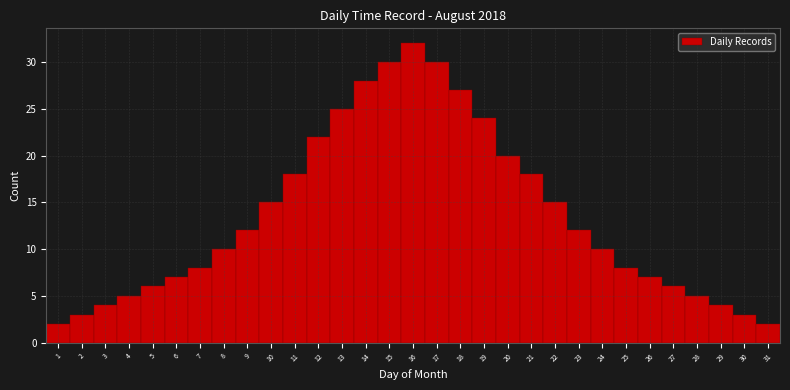

Reading left to right, transcribe this chart: for each bar, give the range it covers on the x-axis and its height. The values are not printed on the chart, so give them approximately, as read against the axis.

0.5 to 1.5: 2
1.5 to 2.5: 3
2.5 to 3.5: 4
3.5 to 4.5: 5
4.5 to 5.5: 6
5.5 to 6.5: 7
6.5 to 7.5: 8
7.5 to 8.5: 10
8.5 to 9.5: 12
9.5 to 10.5: 15
10.5 to 11.5: 18
11.5 to 12.5: 22
12.5 to 13.5: 25
13.5 to 14.5: 28
14.5 to 15.5: 30
15.5 to 16.5: 32
16.5 to 17.5: 30
17.5 to 18.5: 27
18.5 to 19.5: 24
19.5 to 20.5: 20
20.5 to 21.5: 18
21.5 to 22.5: 15
22.5 to 23.5: 12
23.5 to 24.5: 10
24.5 to 25.5: 8
25.5 to 26.5: 7
26.5 to 27.5: 6
27.5 to 28.5: 5
28.5 to 29.5: 4
29.5 to 30.5: 3
30.5 to 31.5: 2